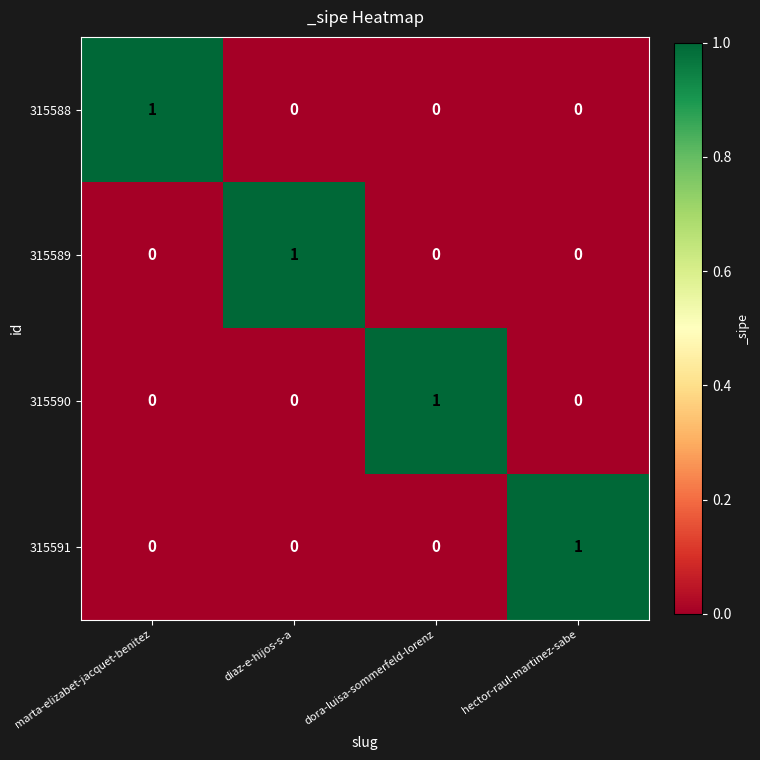

The 315590 series shows 1 at hector-raul-martinez-sabe. True or false?

False